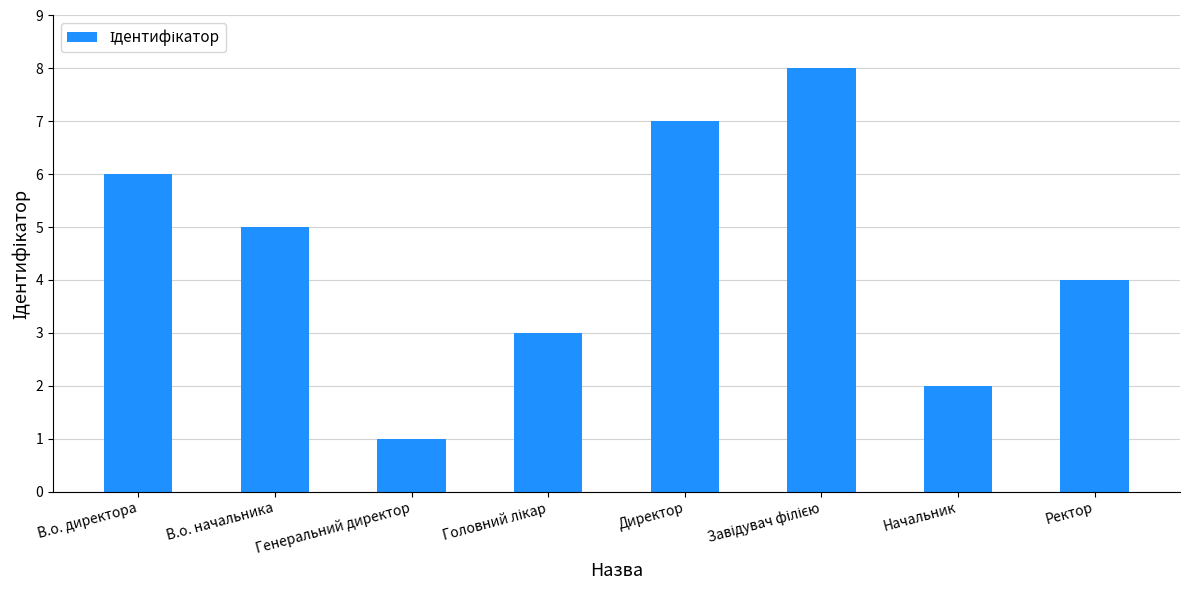

The value at Ректор is 4. True or false?

True